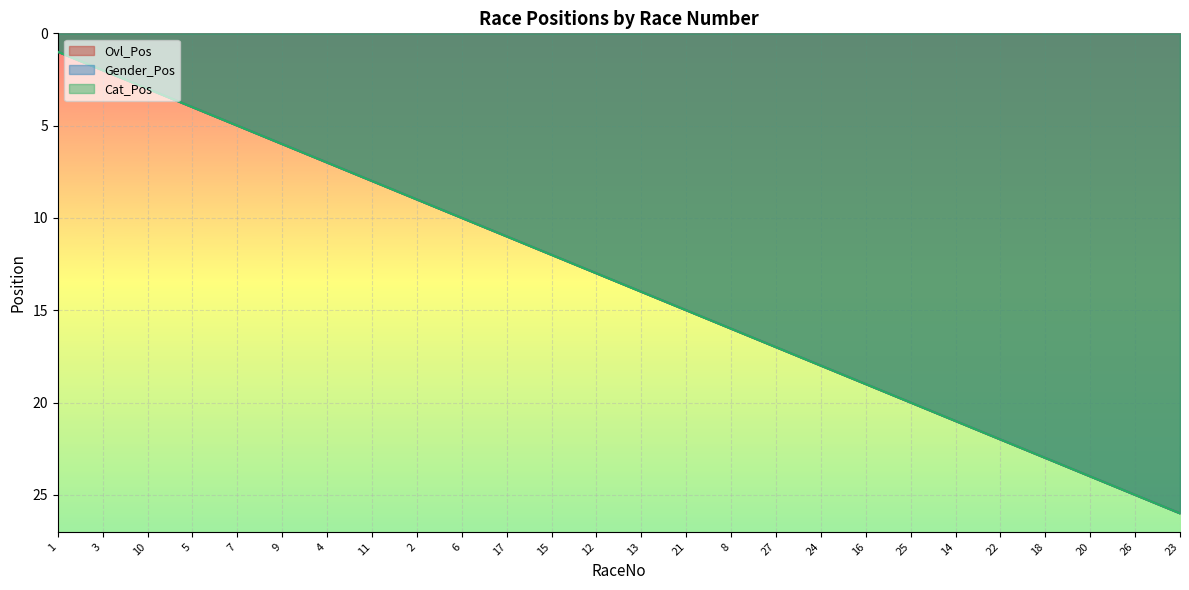

Is the value of Cat_Pos at 26 greater than the value of Gender_Pos at 25?

Yes